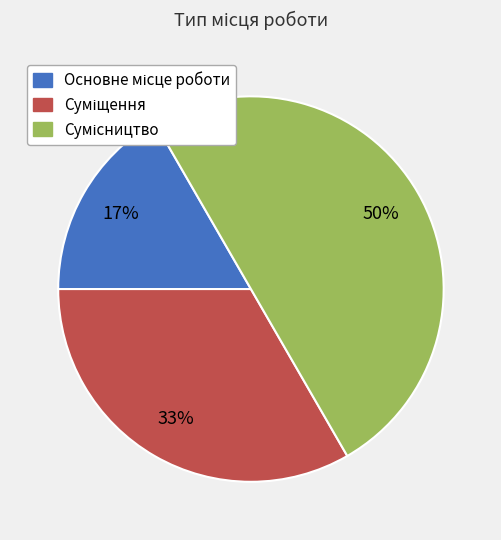

To the nearest percent, what is the difference between the largest and smallest slice percentages?

33%